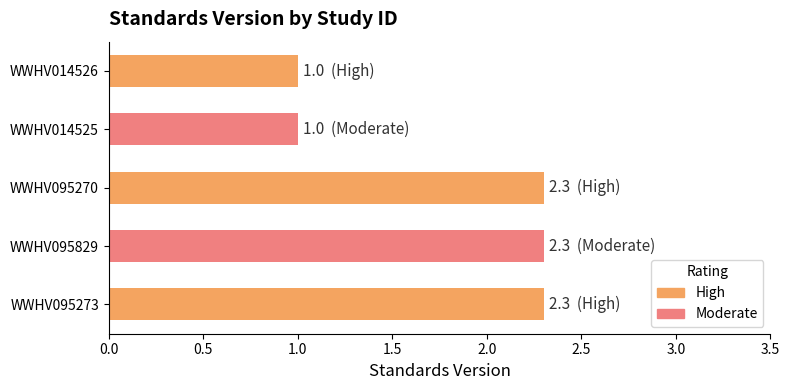

What is the change in value from WWHV095273 to WWHV014526?

-1.3